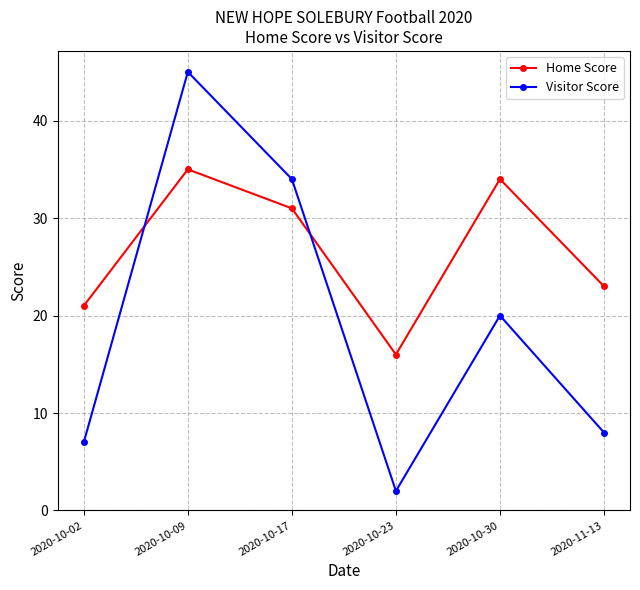

Reading right to left, what are all the values shown in this chart?

Home Score: 23	34	16	31	35	21
Visitor Score: 8	20	2	34	45	7